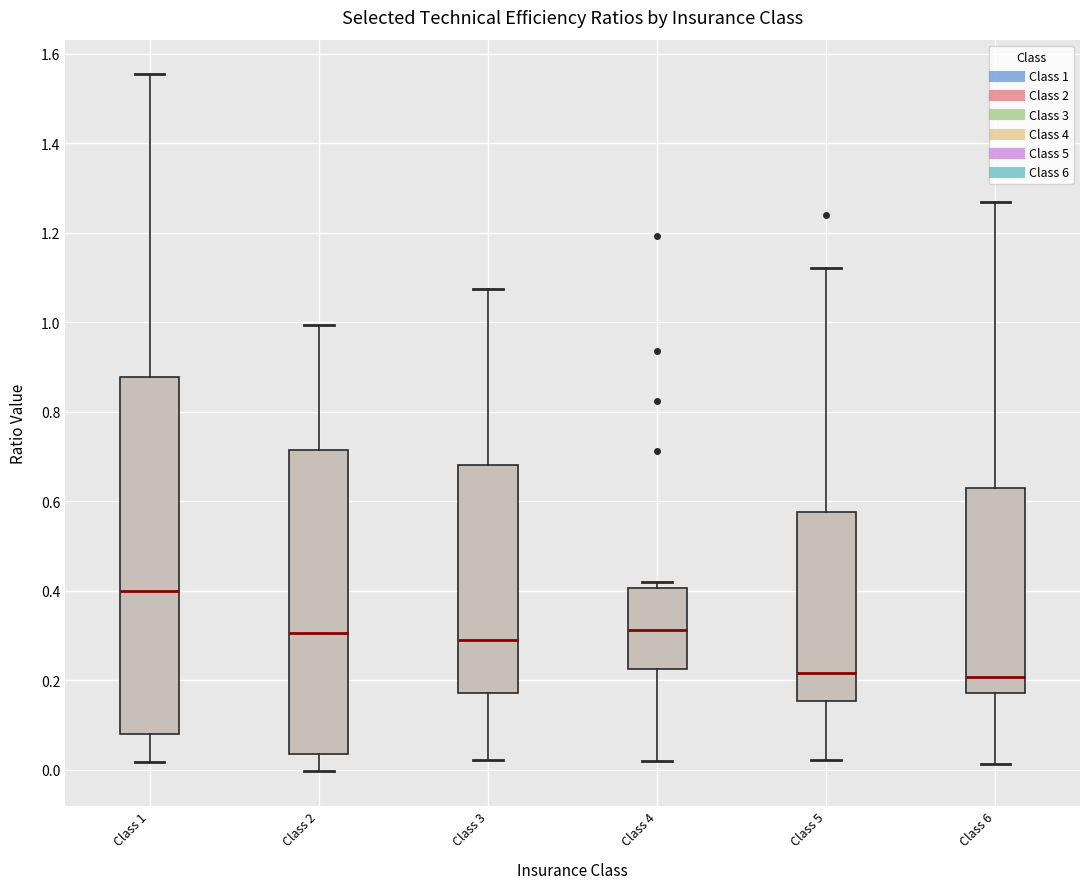

Which box's median line is the highest?

Class 1